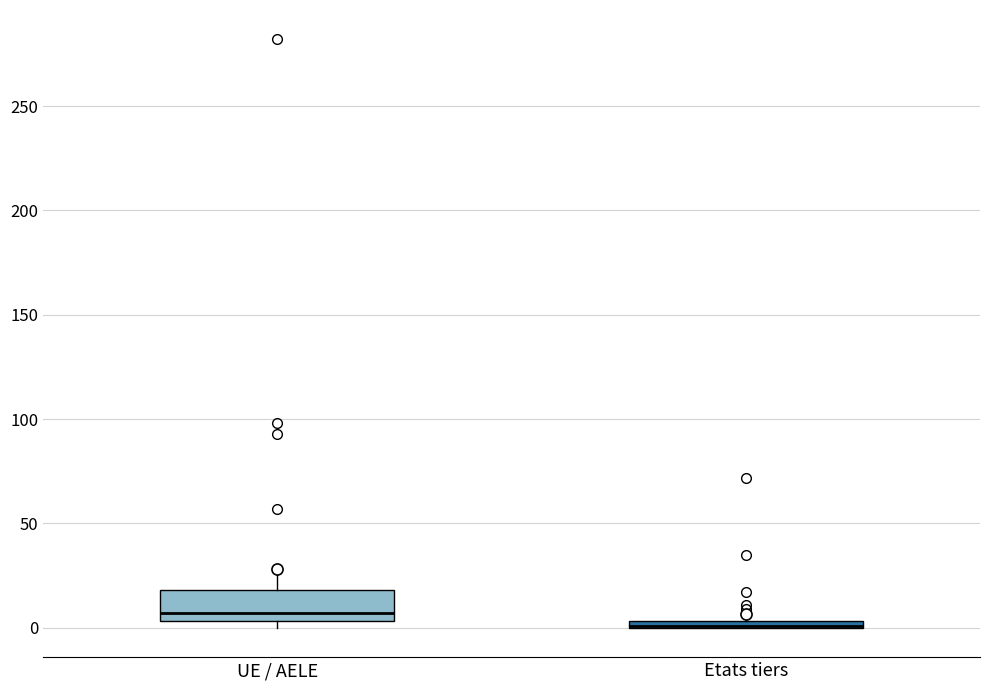

Comparing the boxes themselves (not the whiskers), which one is the tallest?

UE / AELE